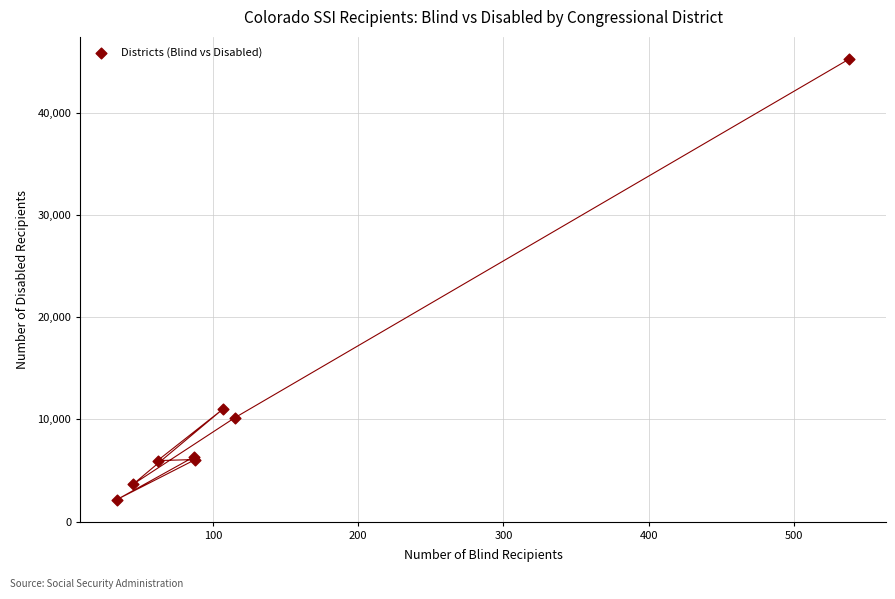

What Y value in the scatter plot is closest to 23726?

11015